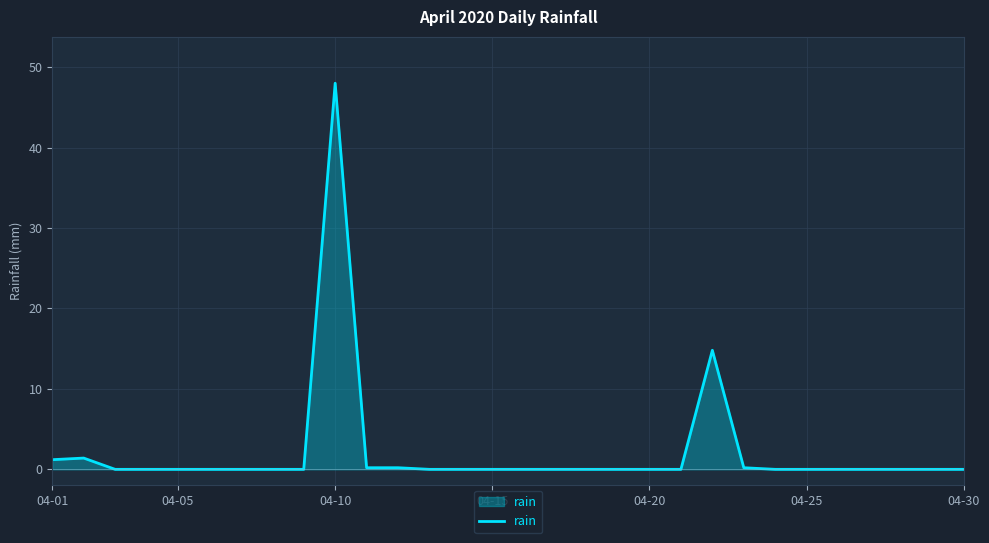

What is the greatest value displayed?

48.0